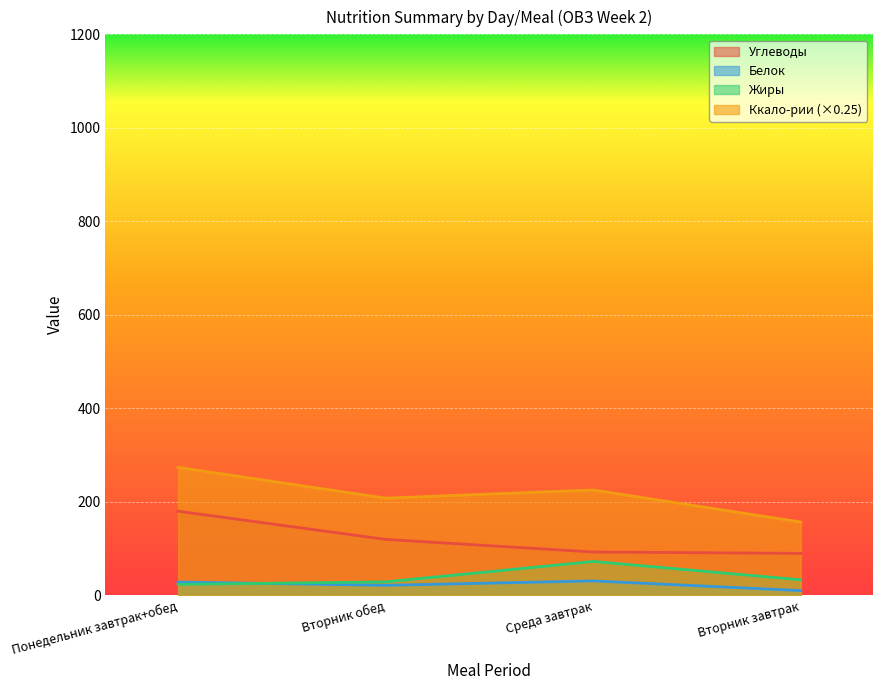

What is the maximum value shown in the chart?

273.5